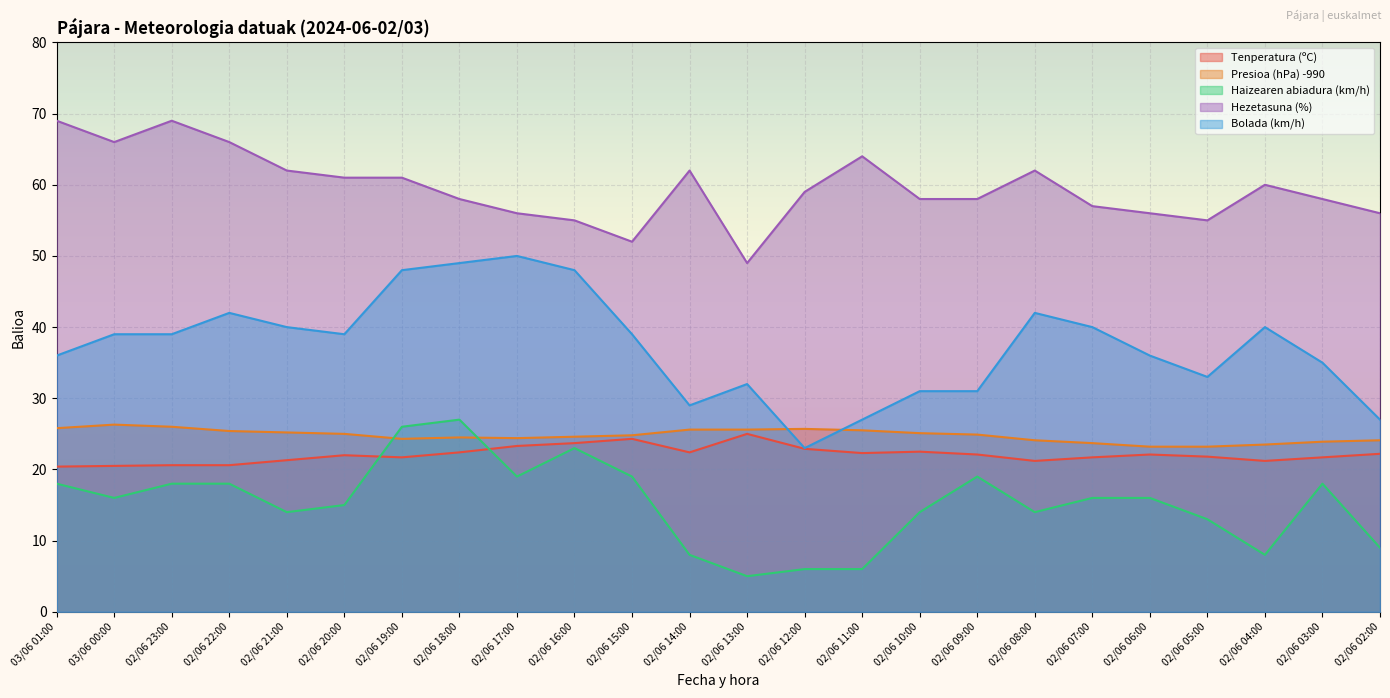

Between 02/06 18:00 and 02/06 14:00, which is larger?

02/06 18:00